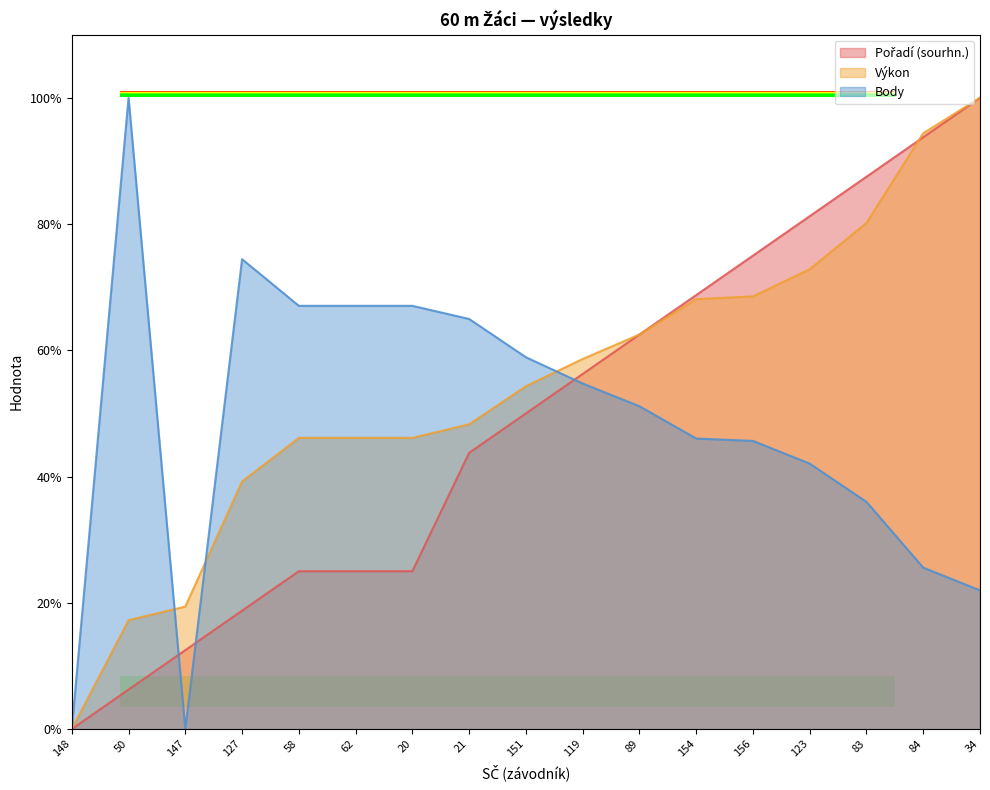

True or false: Pořadí (sourhn.) has more than 1 interior local peaks.

False